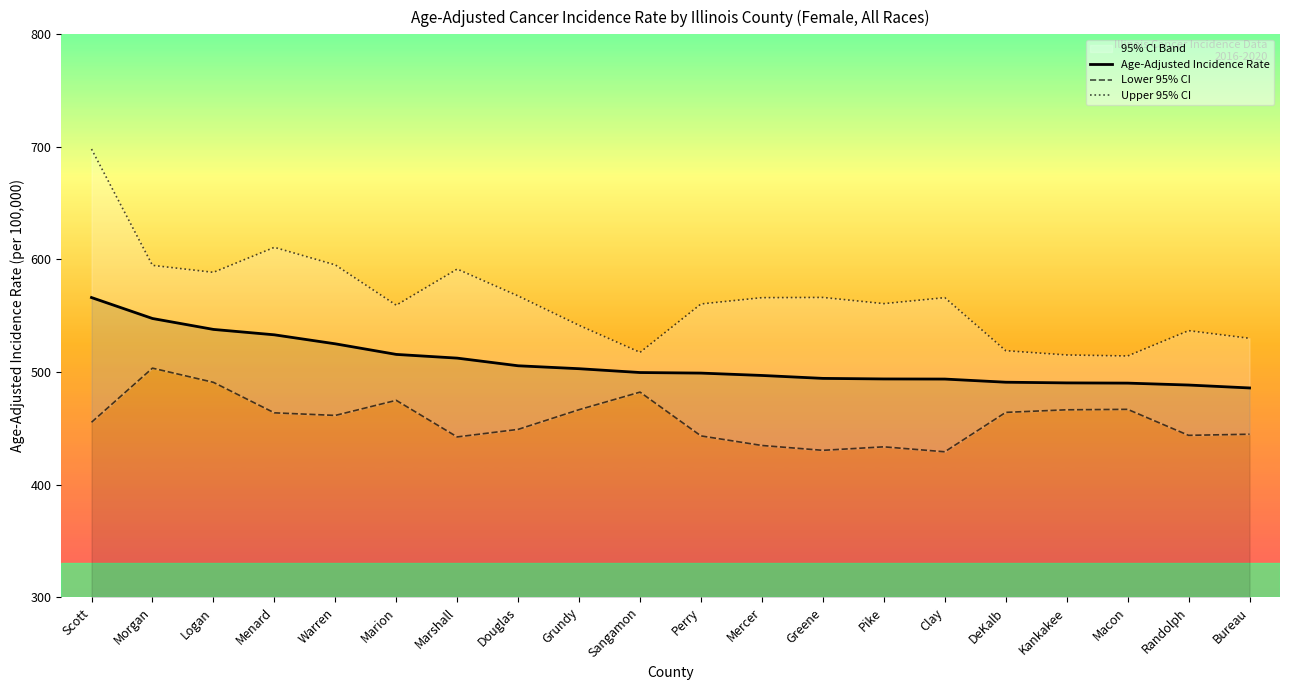

Which series has the largest total across all categories?

Upper 95% CI